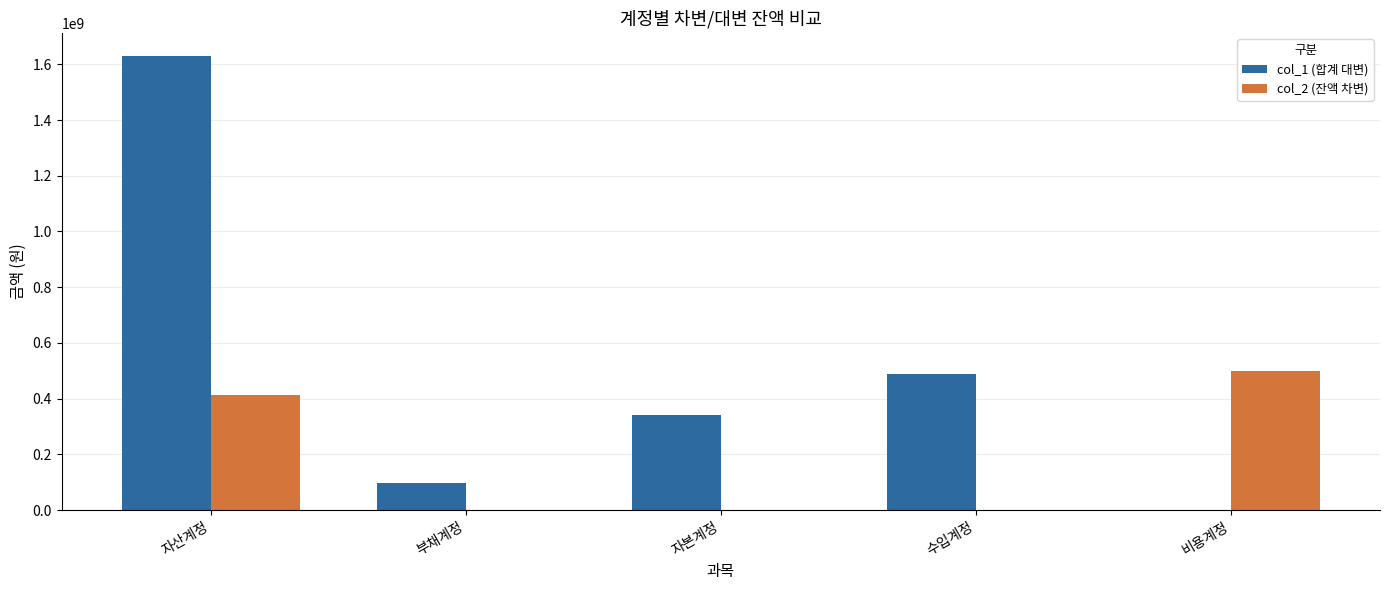

At which label is col_1 (합계 대변) closest to 815655511?

수입계정